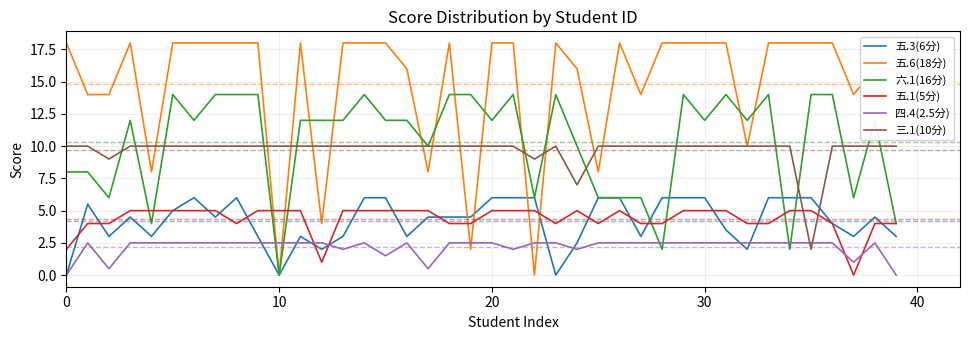

What is the maximum value for 五.3(6分)?

6.0